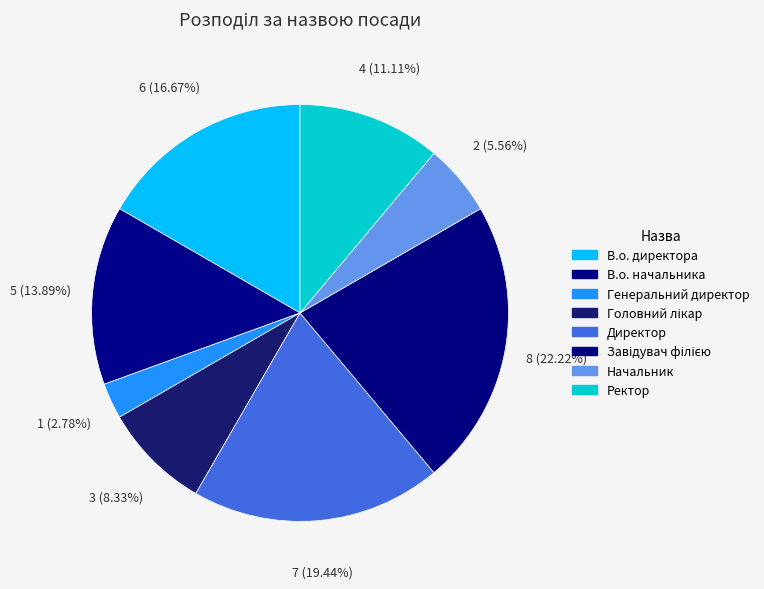

Rank the categories by value from highest to lowest.

Завідувач філією, Директор, В.о. директора, В.о. начальника, Ректор, Головний лікар, Начальник, Генеральний директор